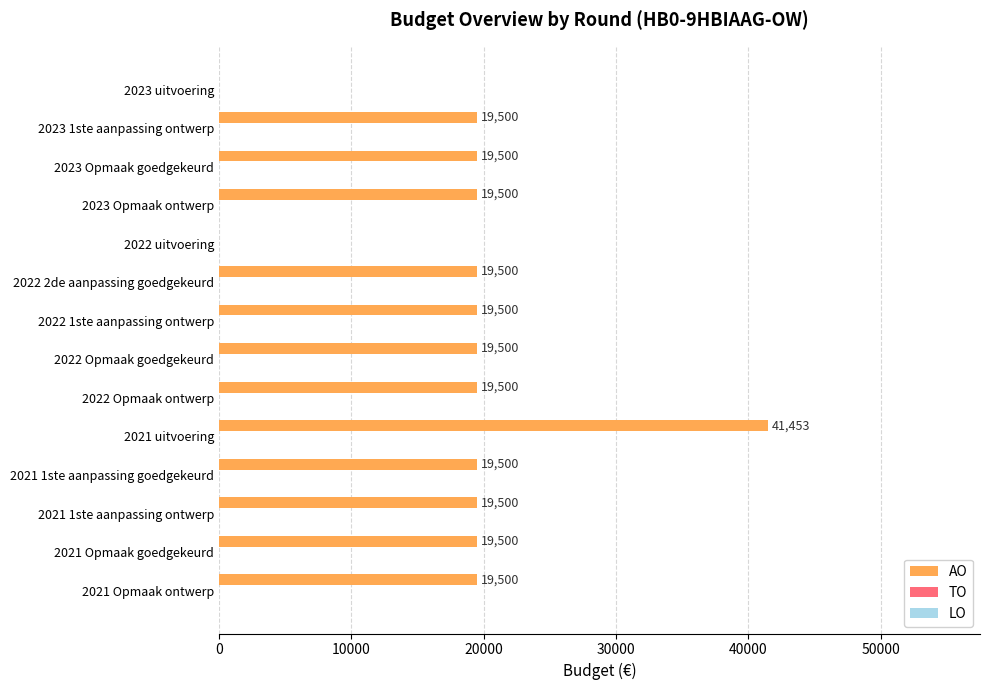

What is the maximum value shown in the chart?

41453